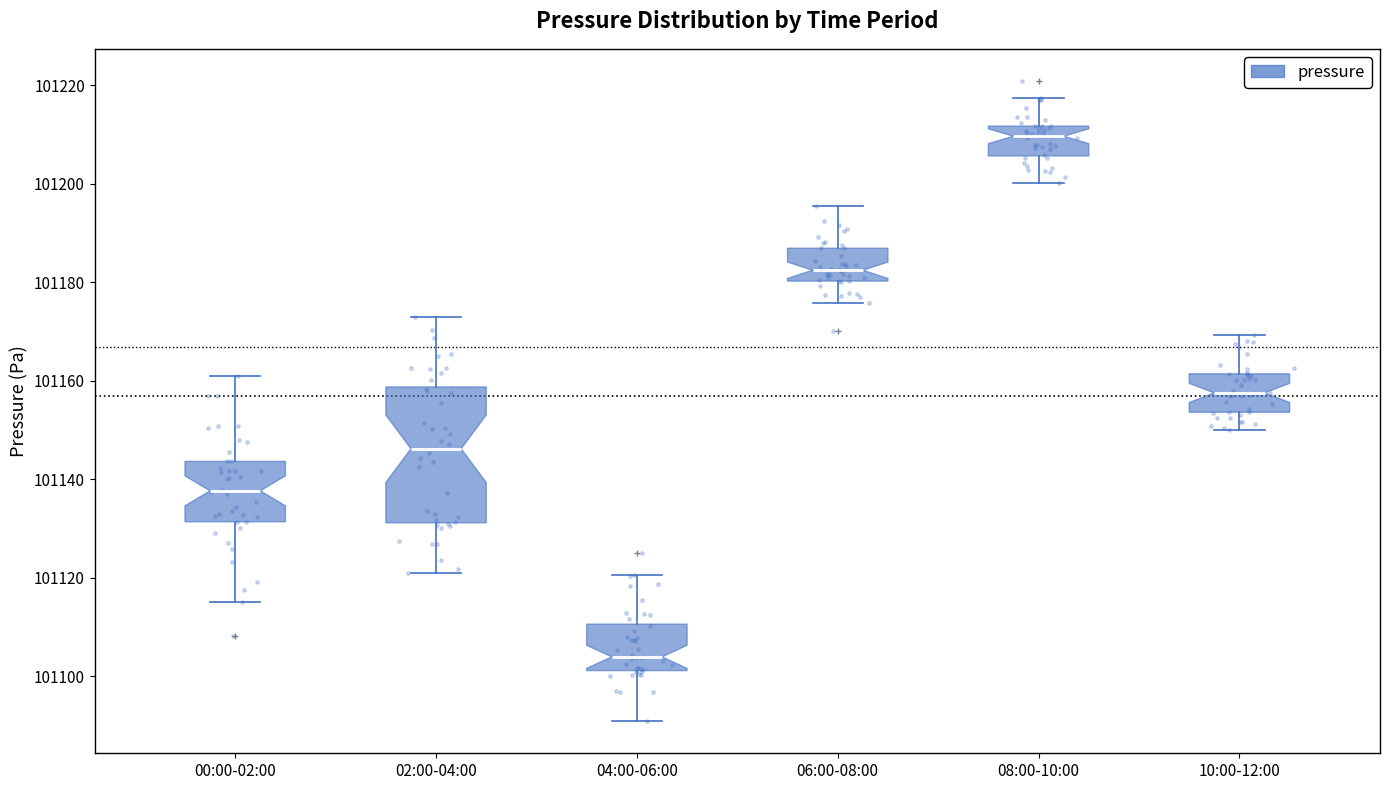

Which box's median line is the highest?

08:00-10:00